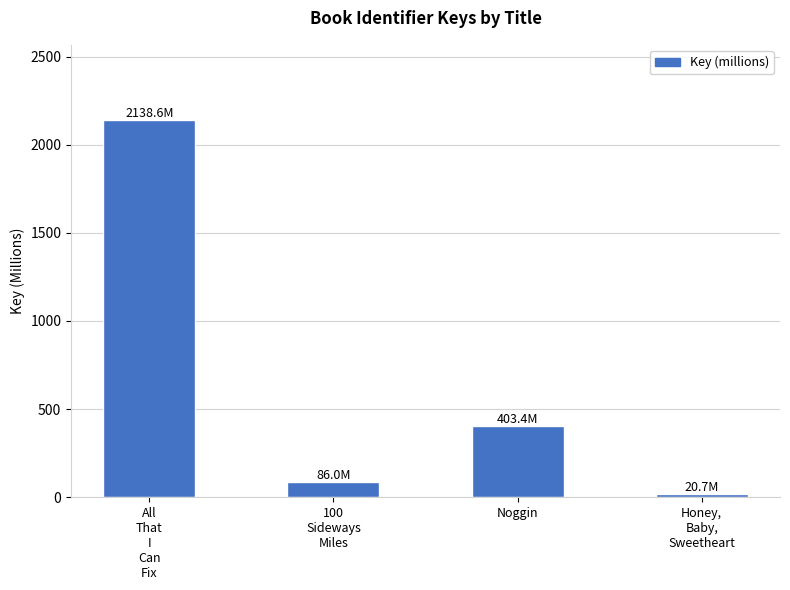

Reading right to left, extract all data points from this chart.

20.7	403.4	86.0	2138.6